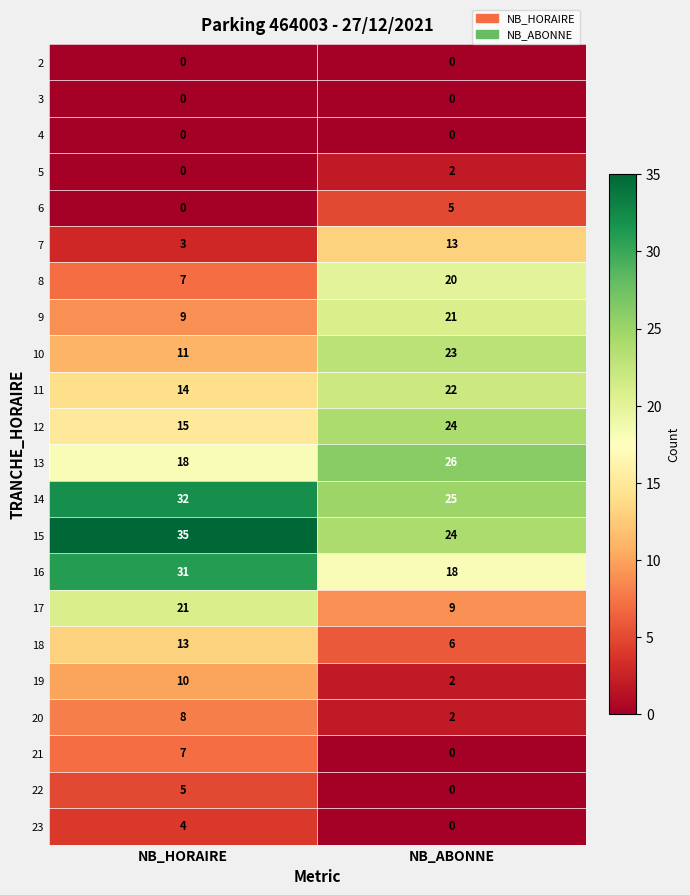

What is the spread (max minus min) of values at NB_ABONNE?

26